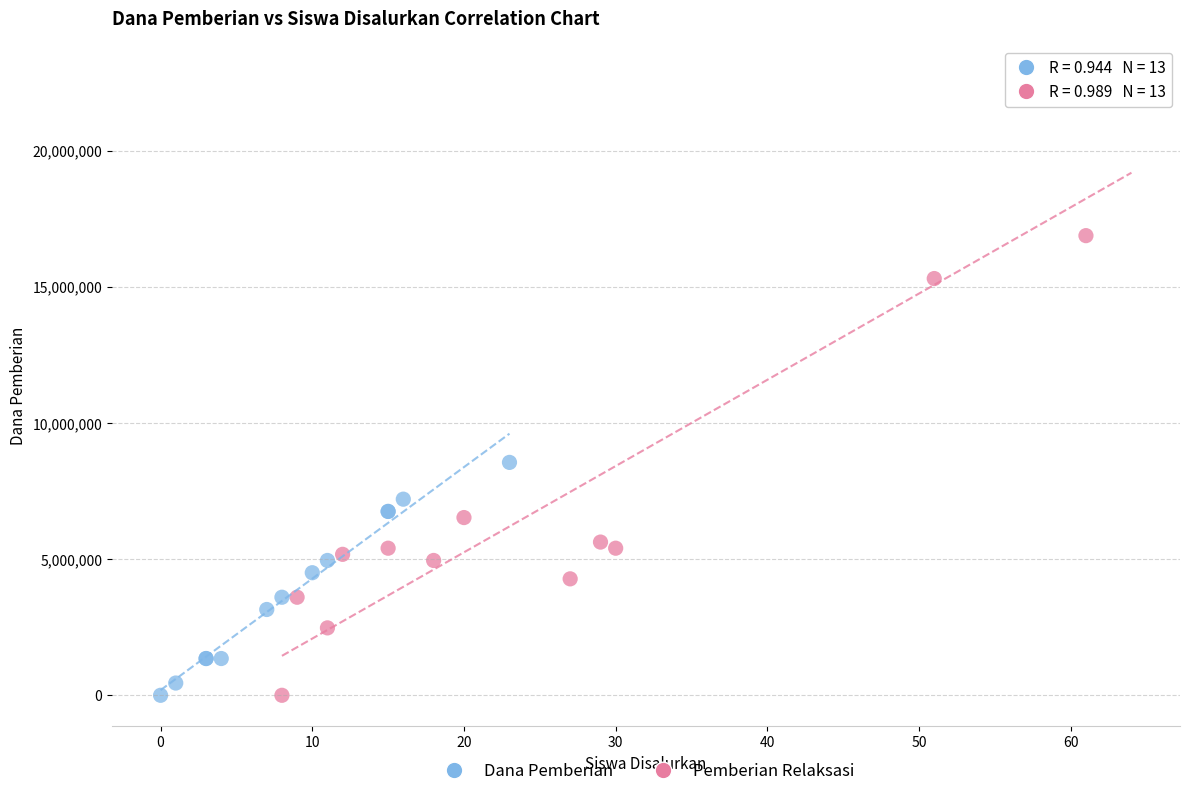

Which series reaches the maximum Y coordinate?

Dana Pemberian